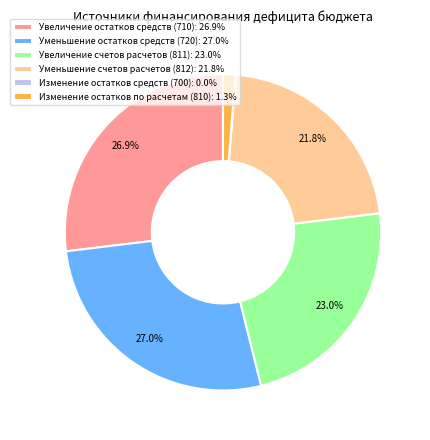

The Изменение остатков по расчетам (810) slice represents 1% of the pie. True or false?

True